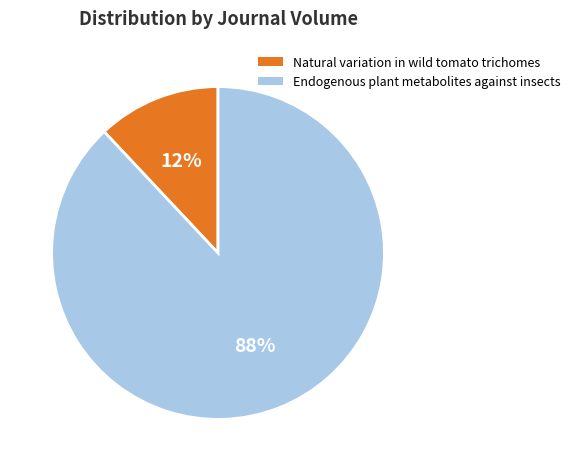

What is the ratio of the value at Natural variation in wild tomato trichomes to the value at Endogenous plant metabolites against insects?

0.1